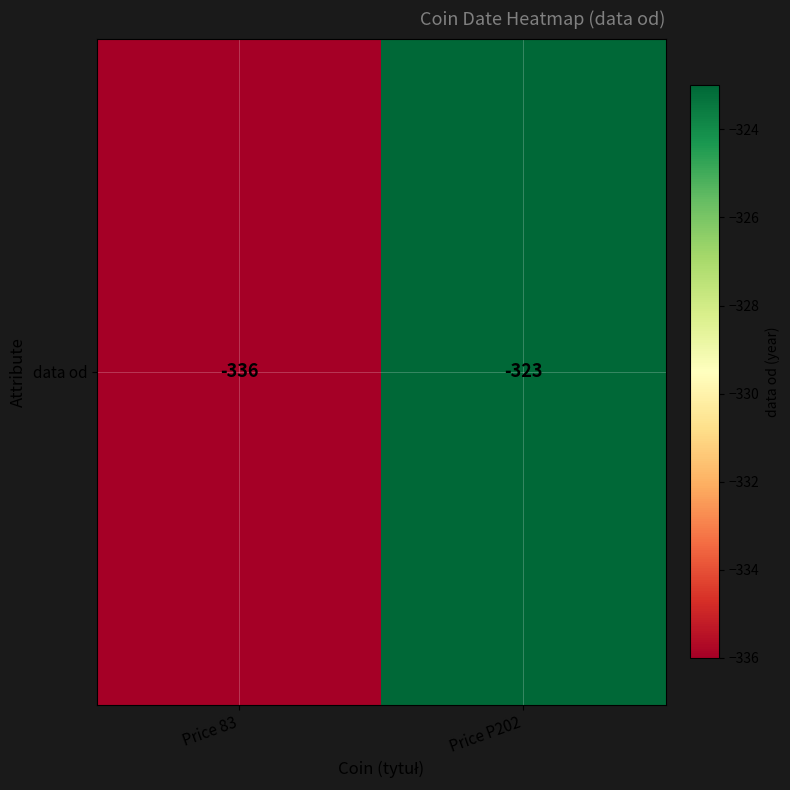

Rank the categories by value from lowest to highest.

Price 83, Price P202